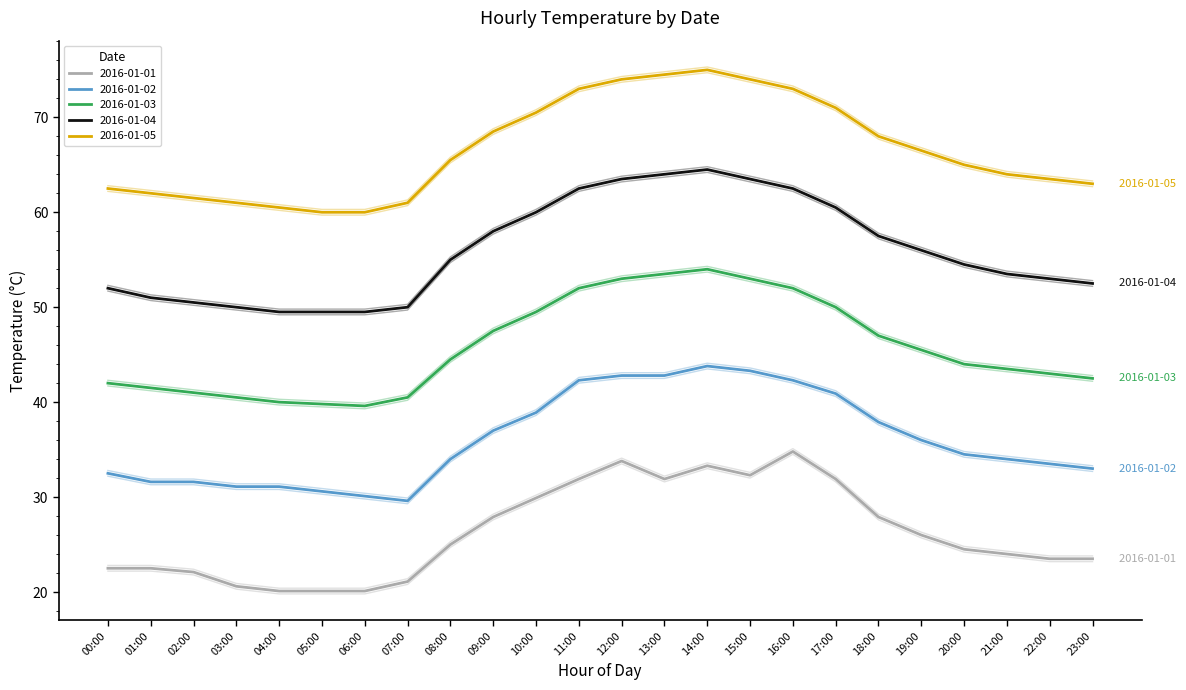

Which category has the lowest value in the 2016-01-05 series?

05:00